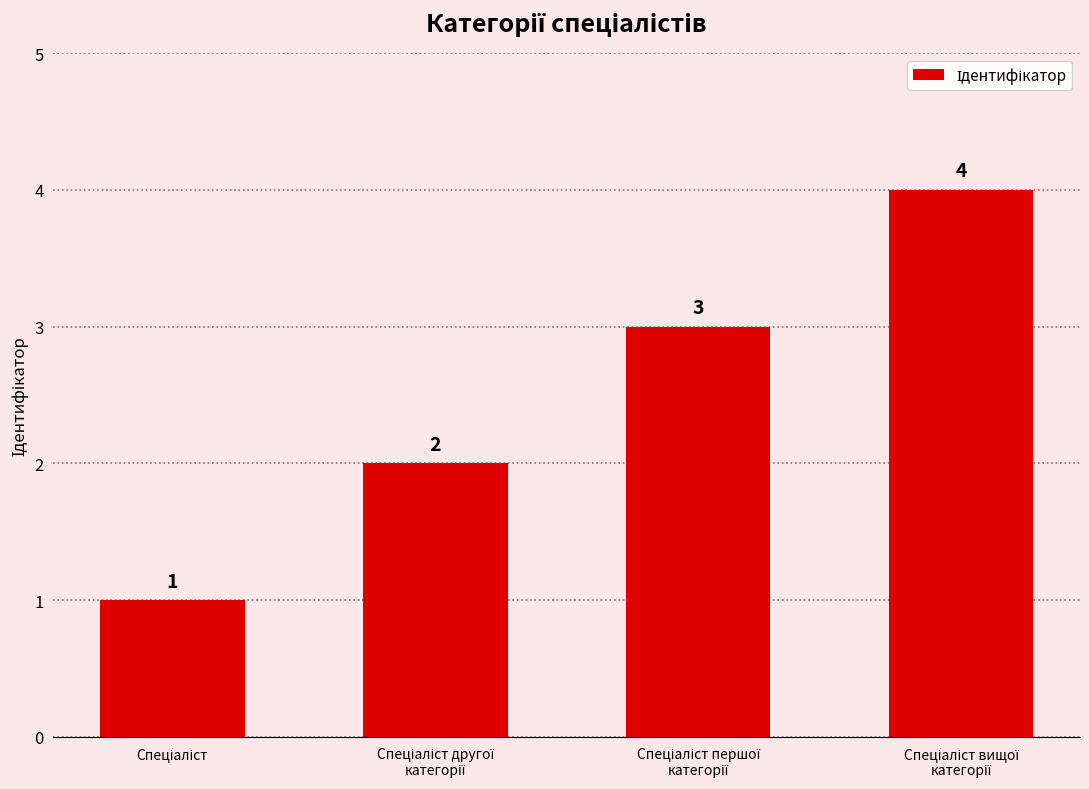

What is the sum of all values?

10